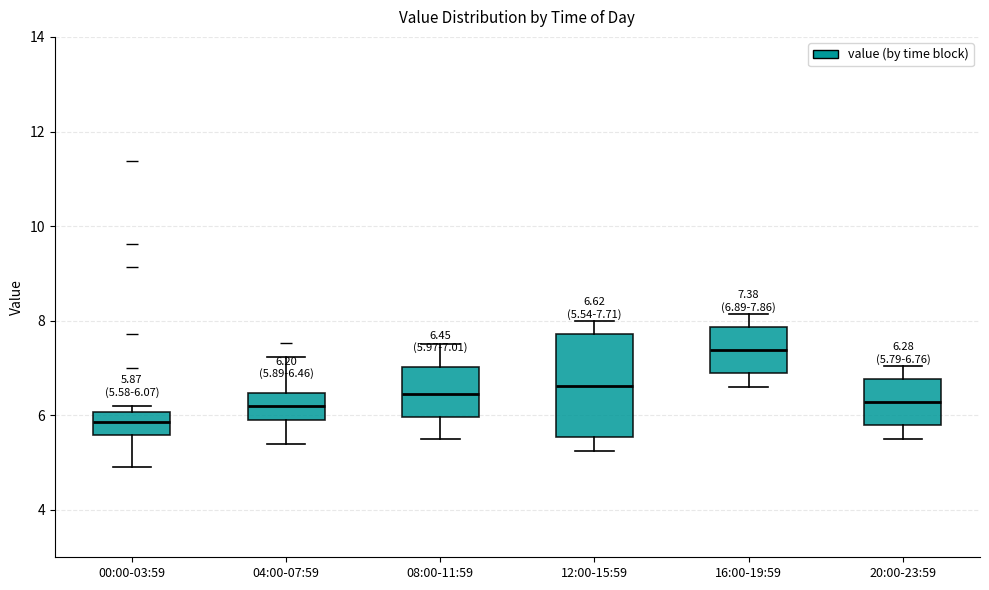

Which box is the tallest, from its lower edge to its upper edge?

12:00-15:59